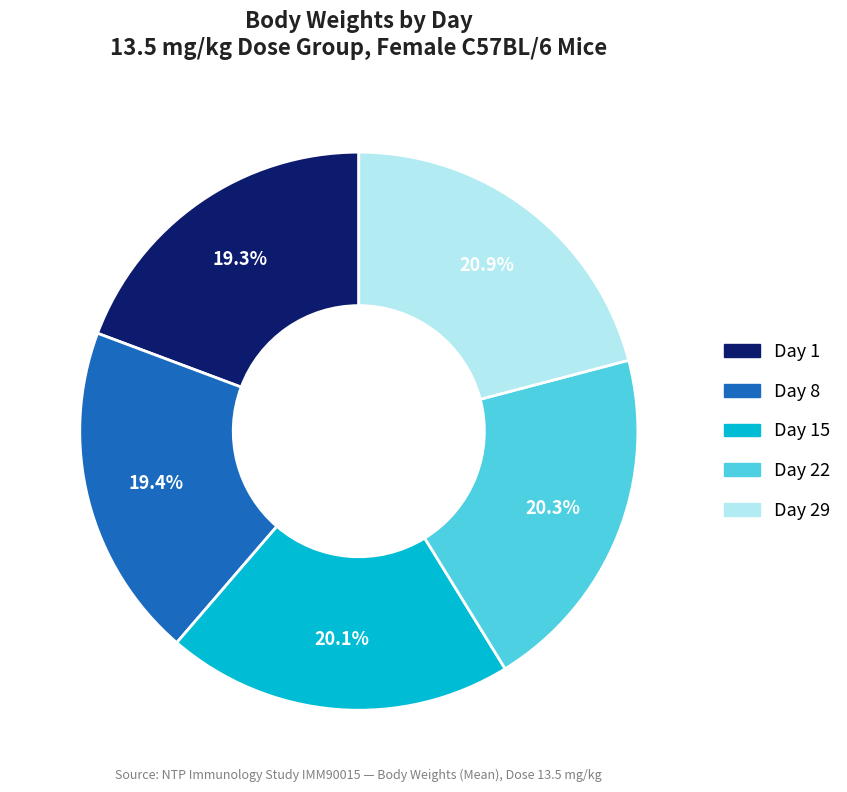

Does any single category account for the majority?

No